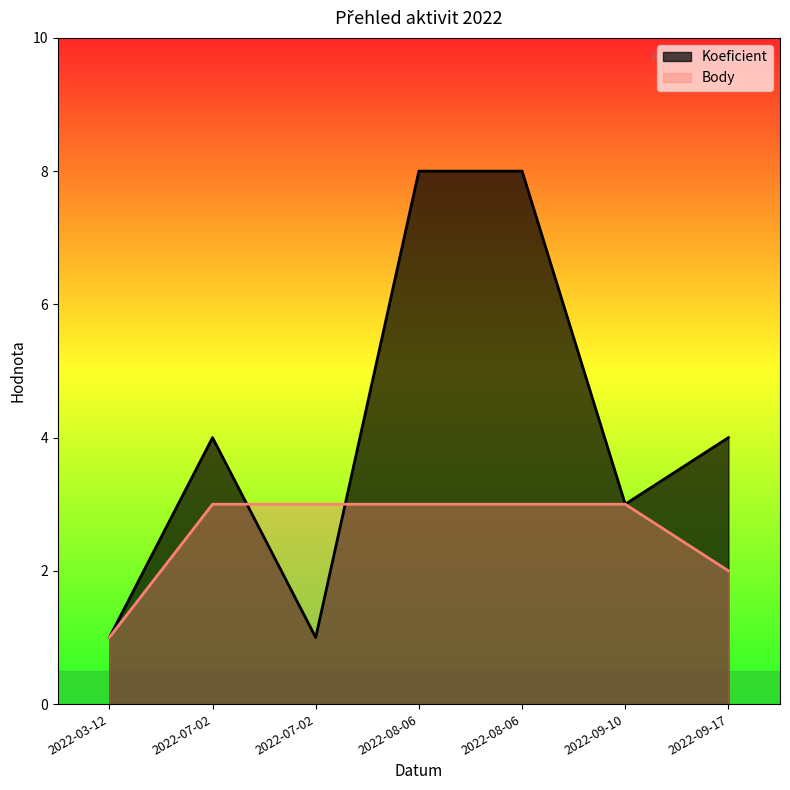

Is it true that Body equals 4 at 2022-08-06?

False